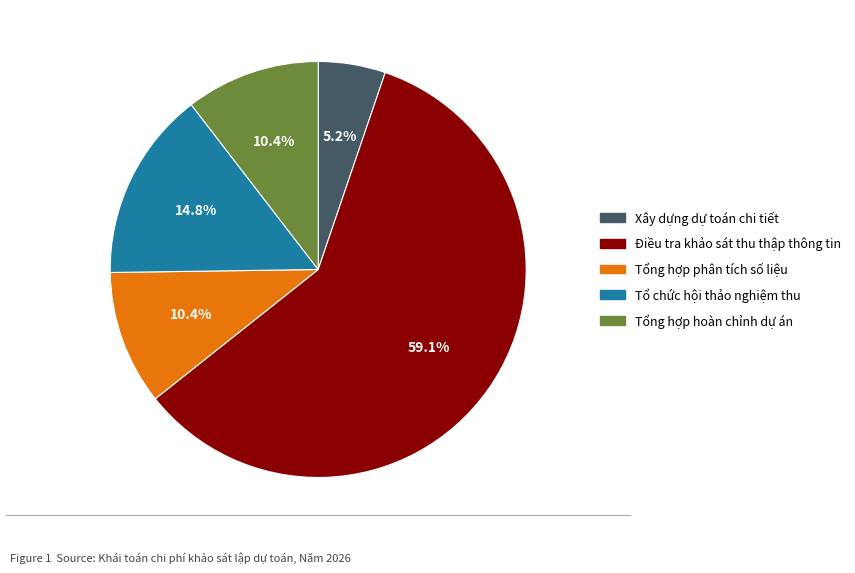

How much of the chart is everything except Xây dựng dự toán chi tiết?

94.8%